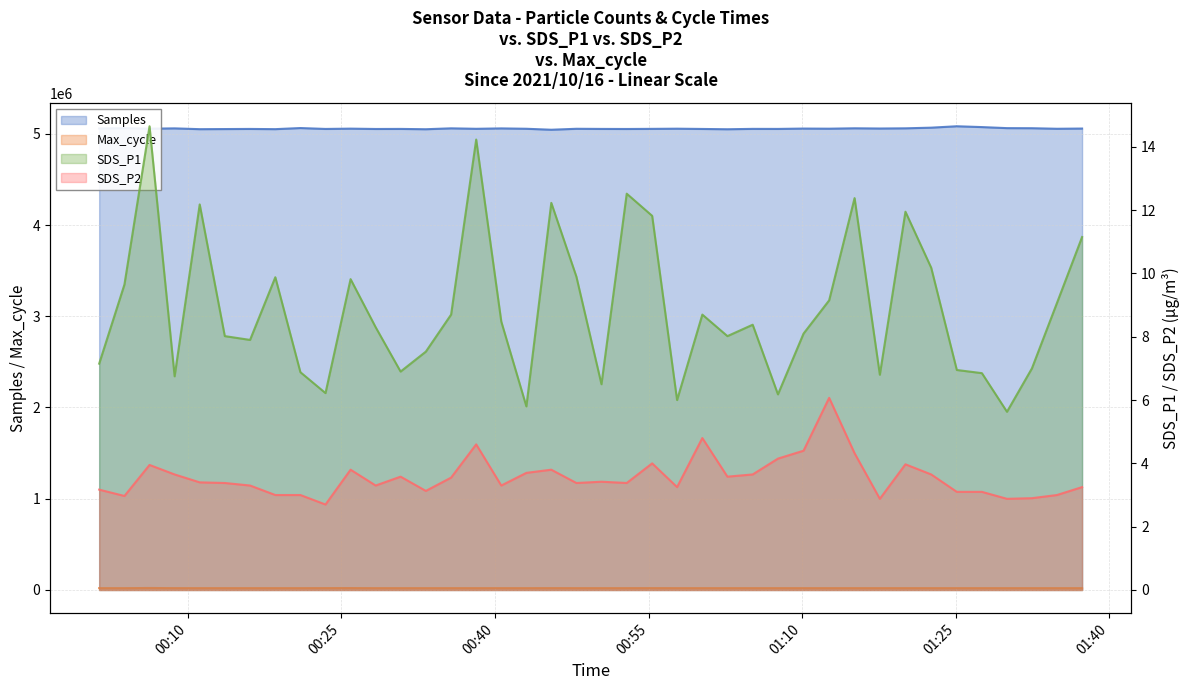

What is the difference between the highest and lowest values at 2021/10/16 00:21:00?

5062723.0